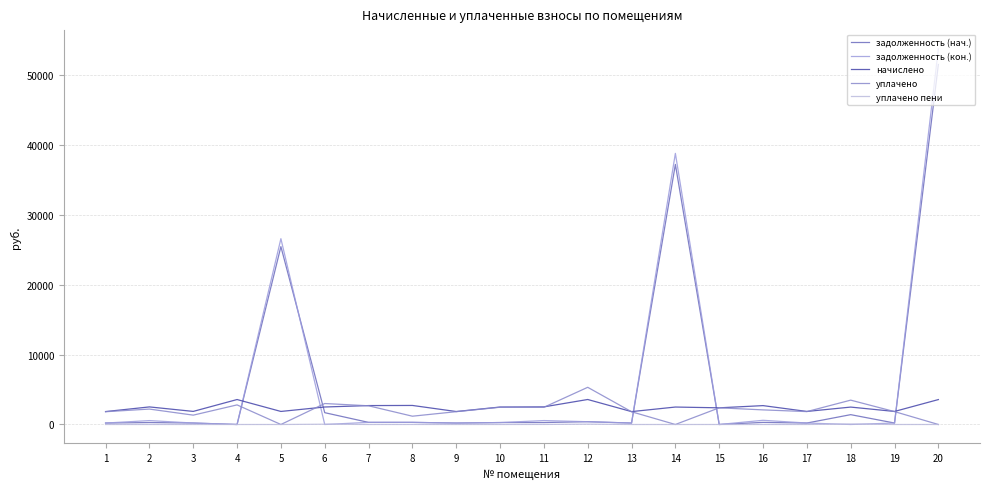

Does the chart display data point markers on the line(s)?

No